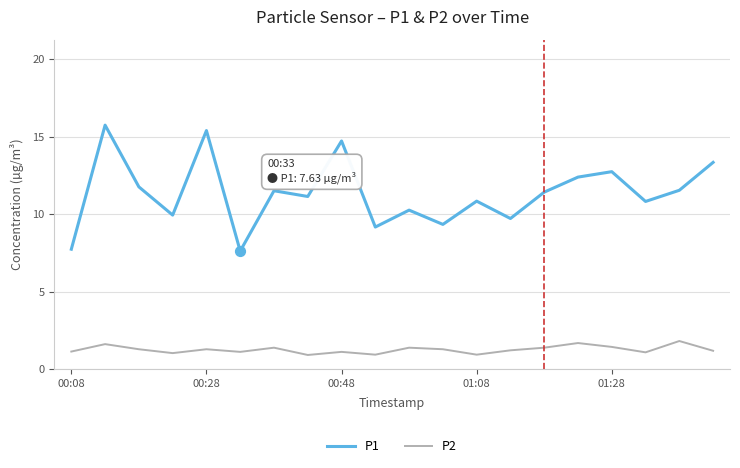

What are all the series names shown in the legend?

P1, P2